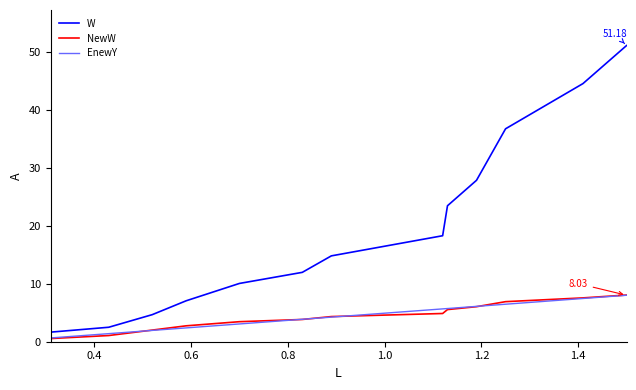

Which series ends up on top after the final intersection of NewW and EnewY?

NewW